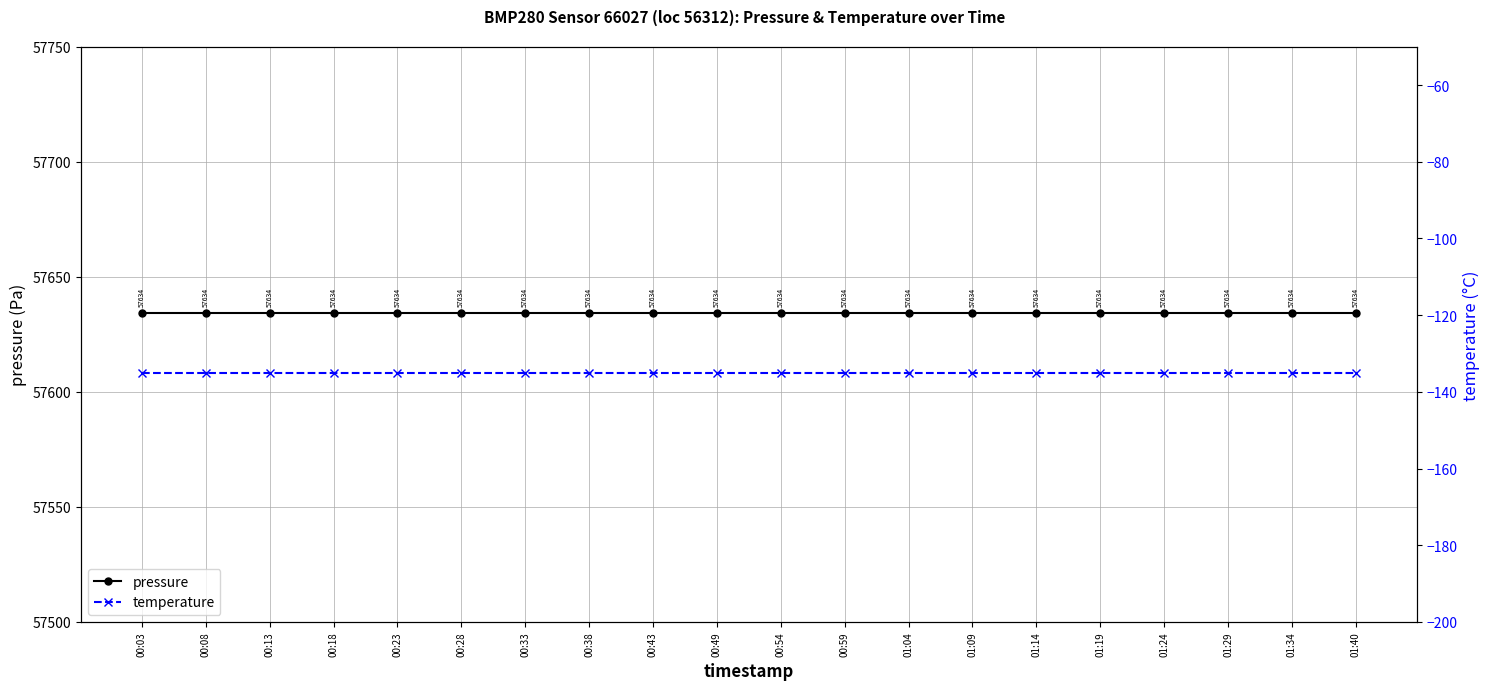

How many data points does each series have?

20